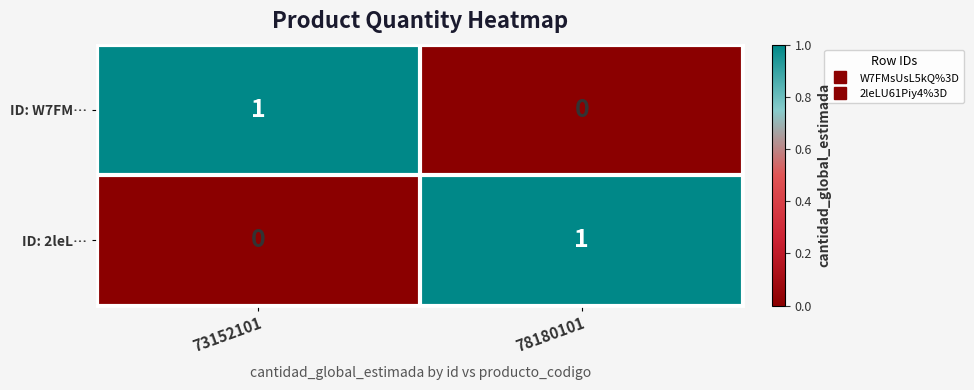

Which category has the highest value in the ID: 2leL… series?

78180101